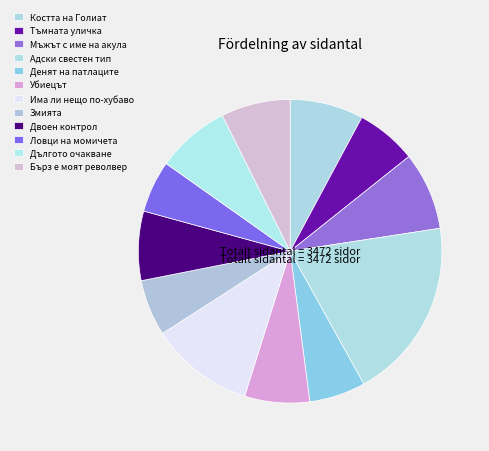

Approximately how many times larger is the value at Денят на патлаците compared to Бърз е моят револвер?

0.8